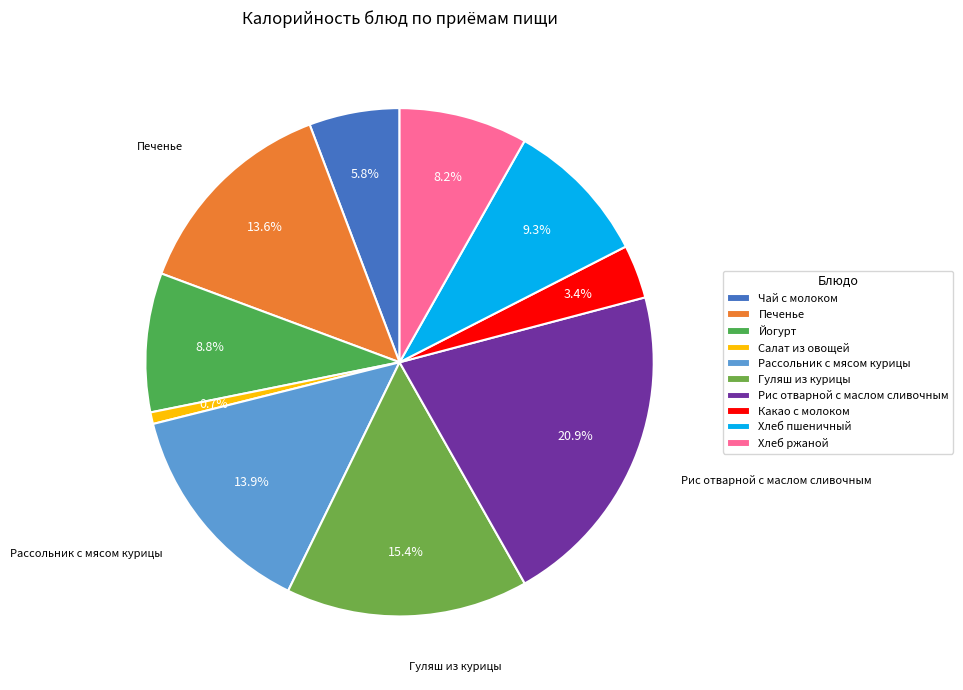

What percentage do Рис отварной с маслом сливочным and Хлеб ржаной together represent?

29.1%